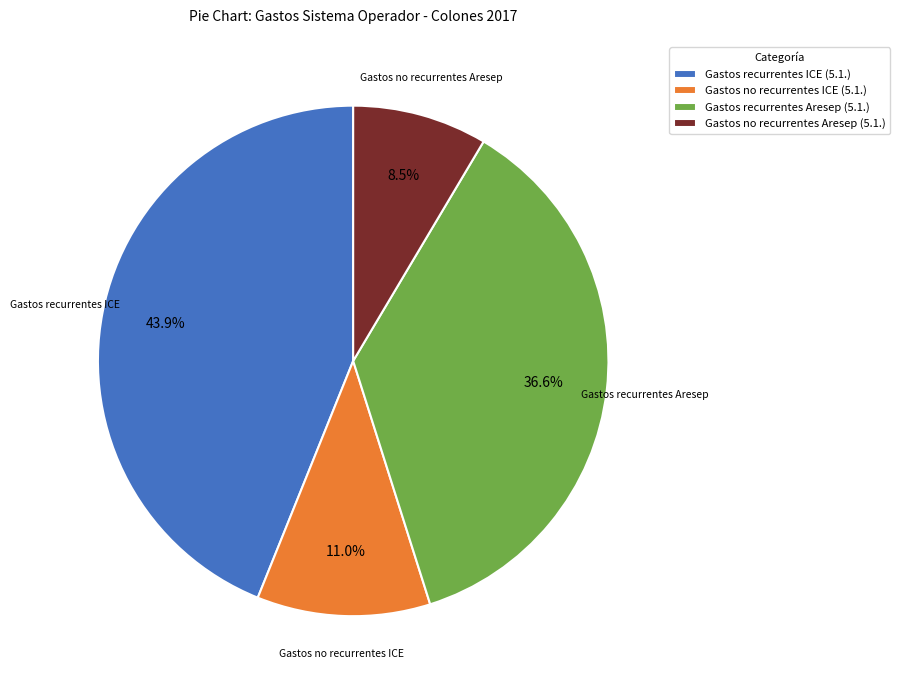

Is Gastos recurrentes ICE (5.1.) the majority of the pie?

No